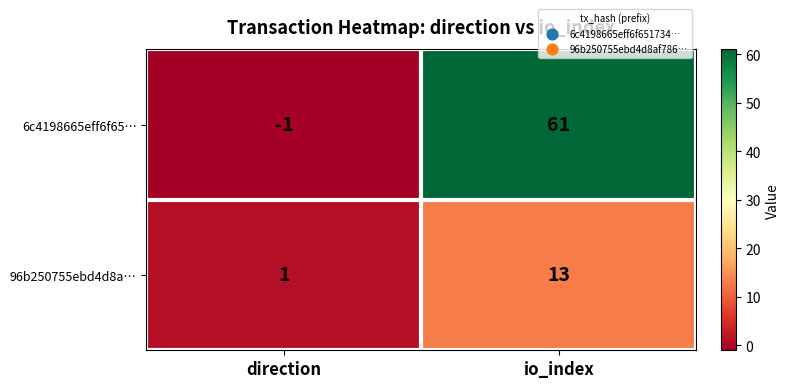

Which series has the largest total across all categories?

6c4198665eff6f65…